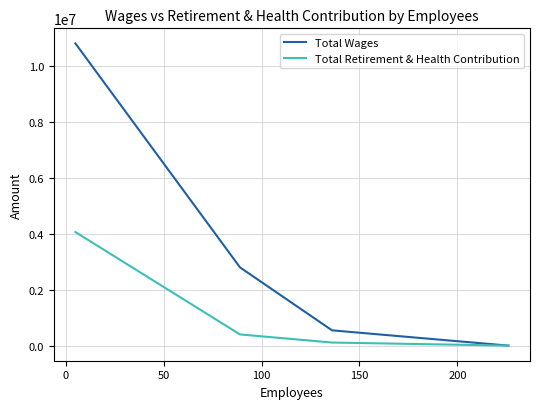

What is the difference between the second highest and minimum values in the Total Retirement & Health Contribution series?

399859